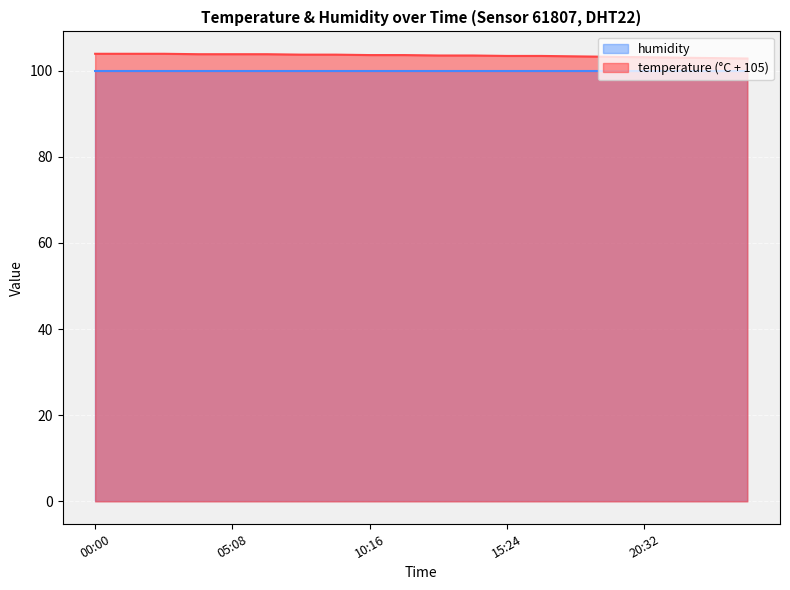

The humidity series shows 99.9 at 10:16. True or false?

True